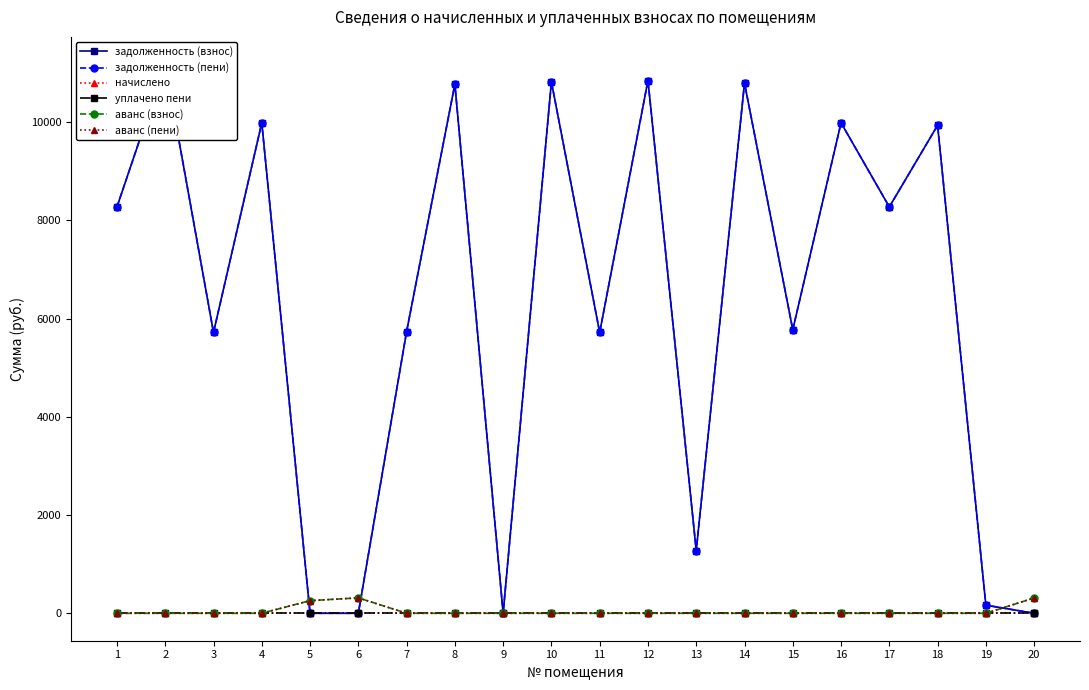

True or false: уплачено пени and аванс (пени) cross at least once.

False